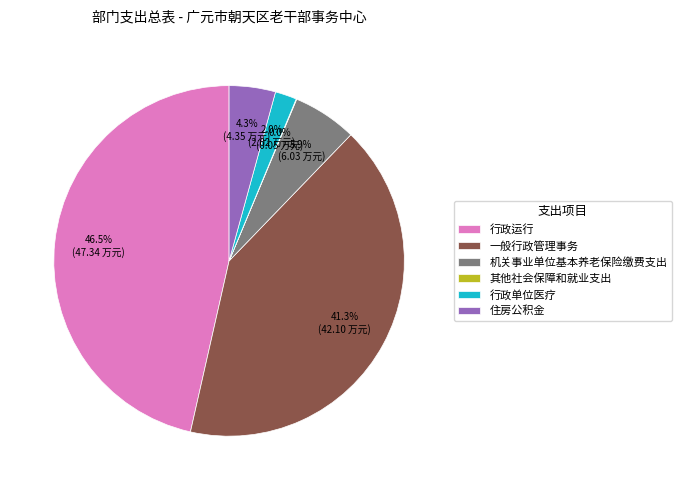

Which category has the biggest portion of the pie?

行政运行